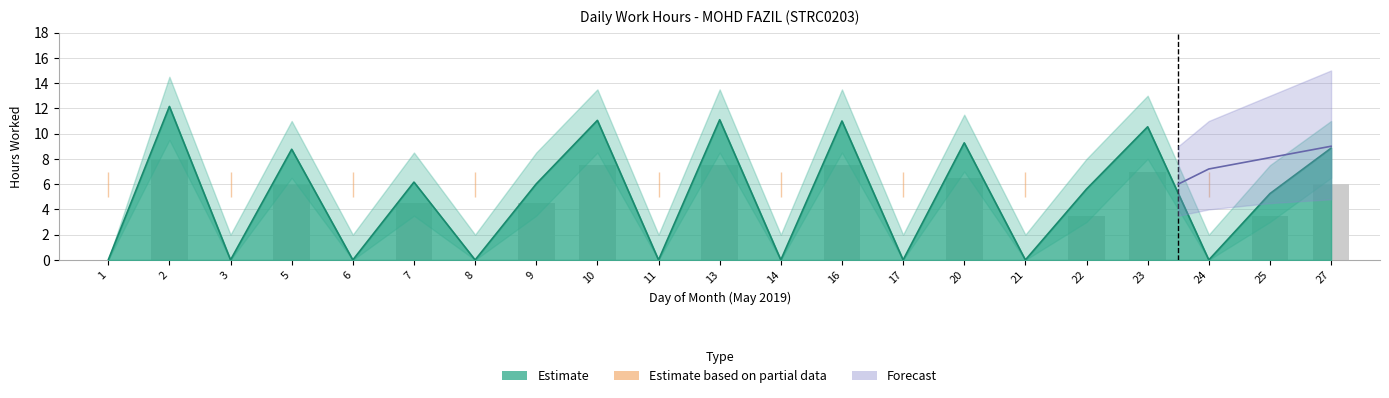

What is the sum of all values?

72.0